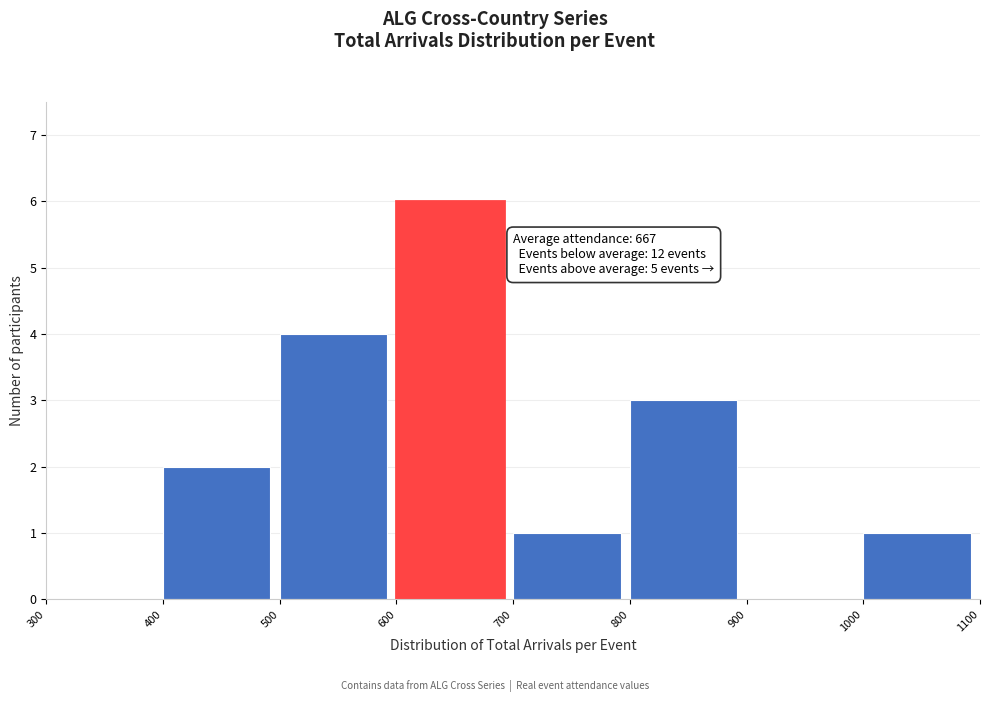

Which range on the x-axis has the tallest bar?

600 to 700